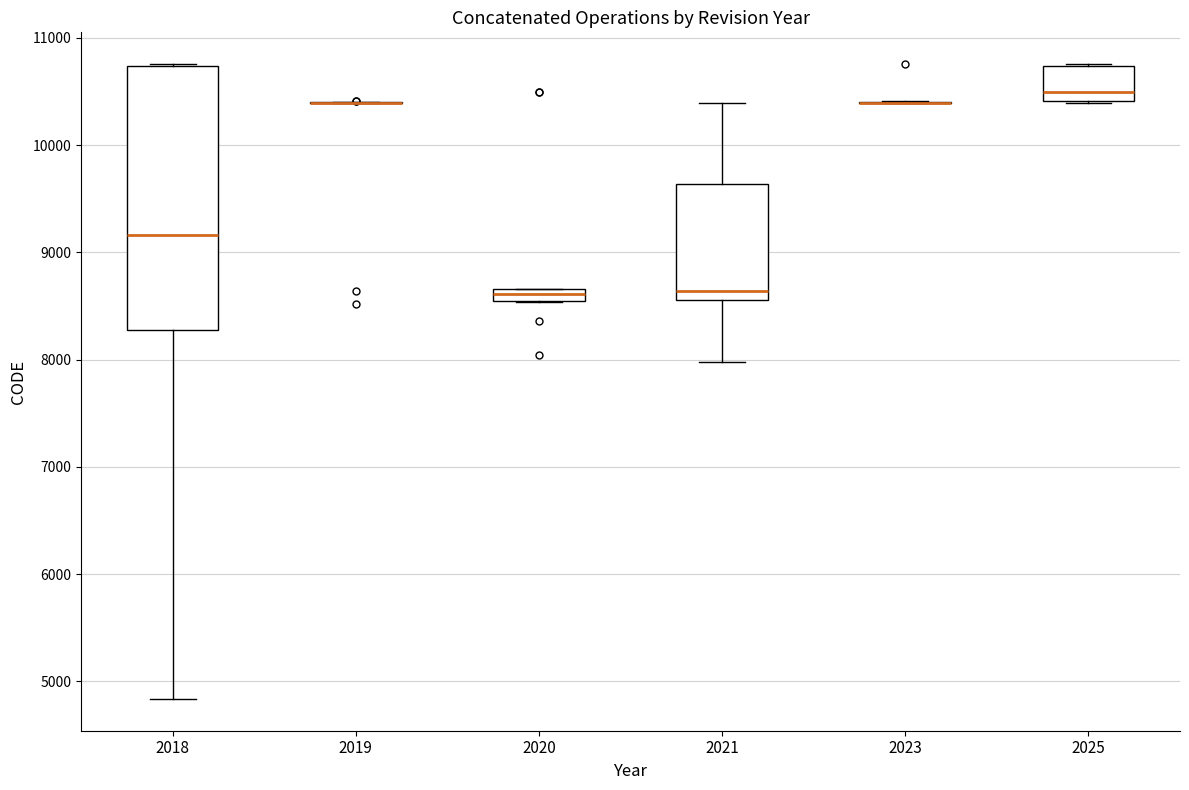

Where is the upper edge of the box at x = 2020 on the y-axis? The values are not printed on the chart, so give them approximately, as read against the axis.

8700